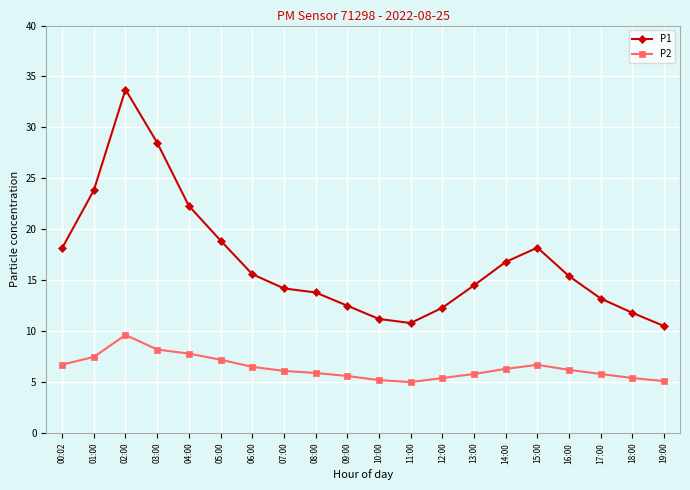

True or false: P2 and P1 intersect in this chart.

False